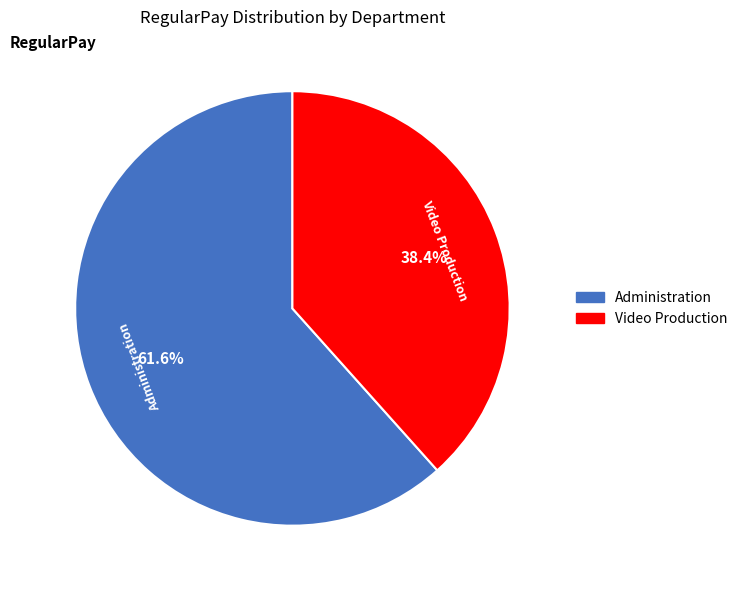

Is there a majority slice in this chart?

Yes